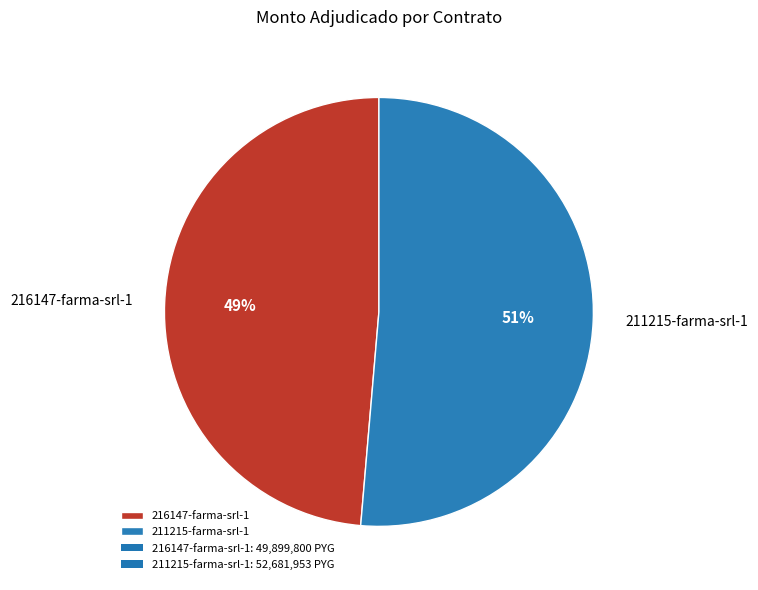

True or false: 216147-farma-srl-1 accounts for 49% of the total.

True